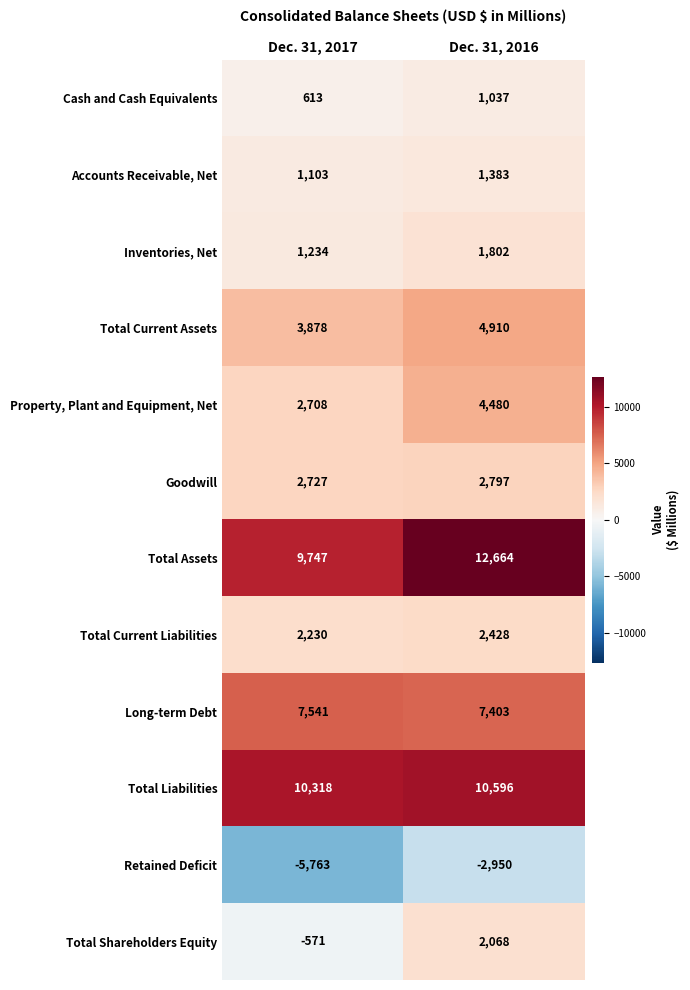

What is the difference between the Goodwill values at Dec. 31, 2016 and Dec. 31, 2017?

70